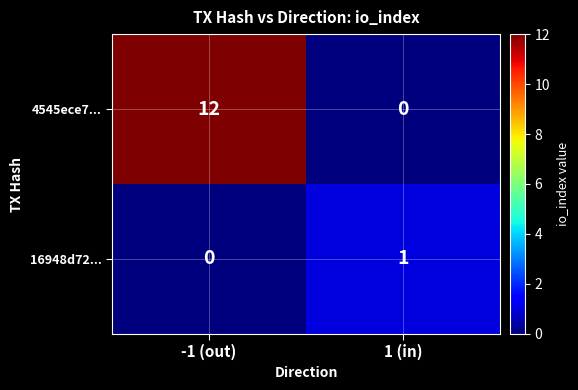

How many values in 4545ece7... are above zero?

1